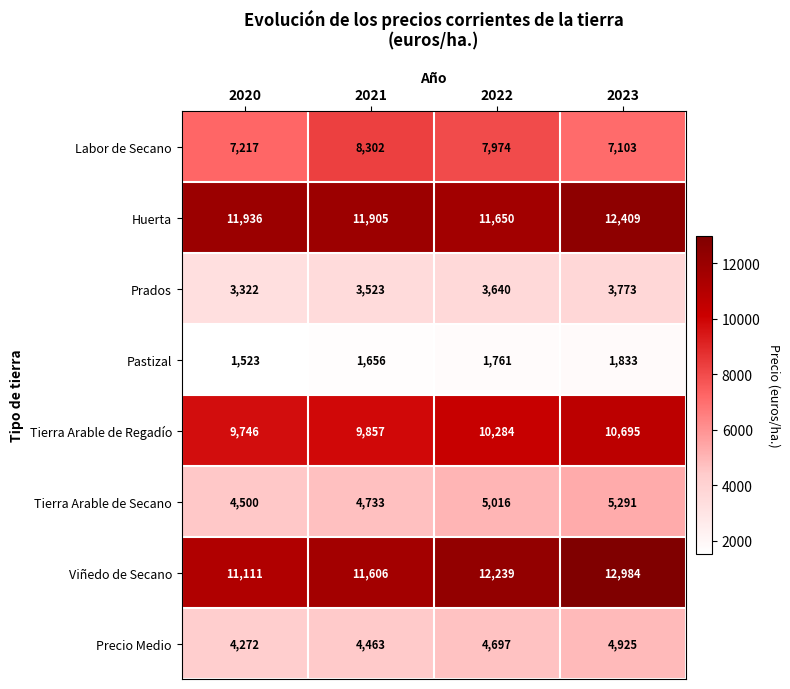

What value does the Pastizal series have at 2021, to the nearest 10?

1660